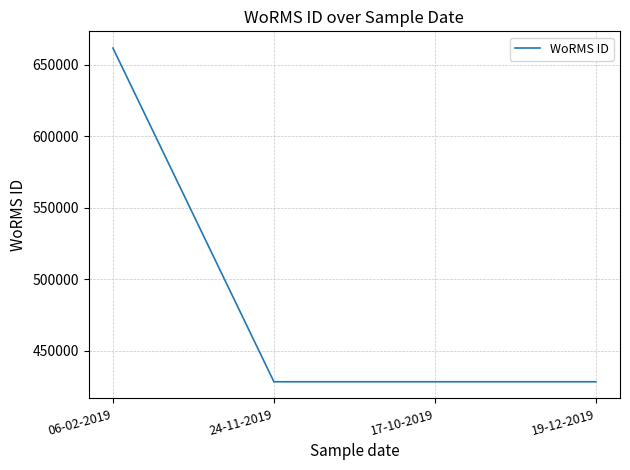

What is the average value?

486781